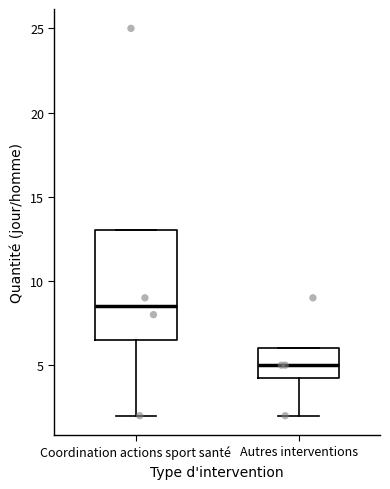

Reading left to right, read every box against the y-axis: the position of its median line, the range the box covers, and the ends of its whiskers. The values are not printed on the chart, so give them approximately, as read against the axis.

Coordination actions sport santé: median 8.5, box 6.5 to 13.0, whiskers 2.0 to 13.0
Autres interventions: median 5.0, box 4.5 to 6.0, whiskers 2.0 to 6.0